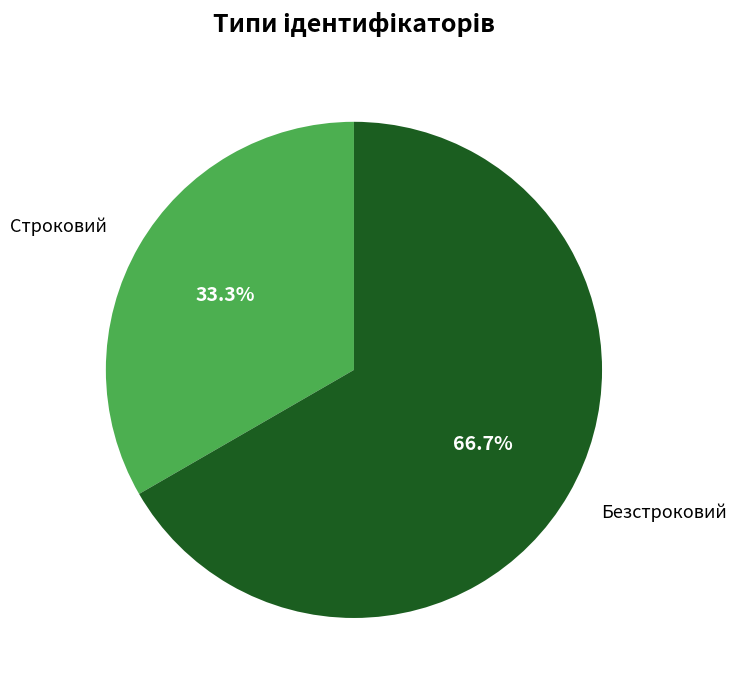

Which slice is the smallest?

Строковий